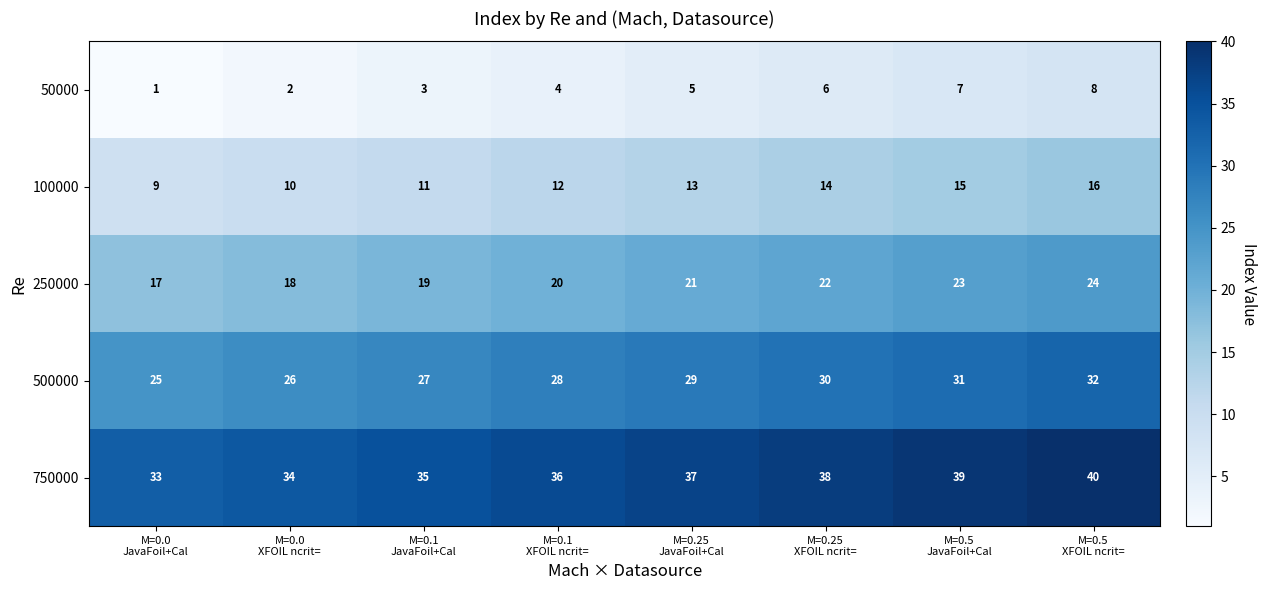

What is the greatest value displayed?

40